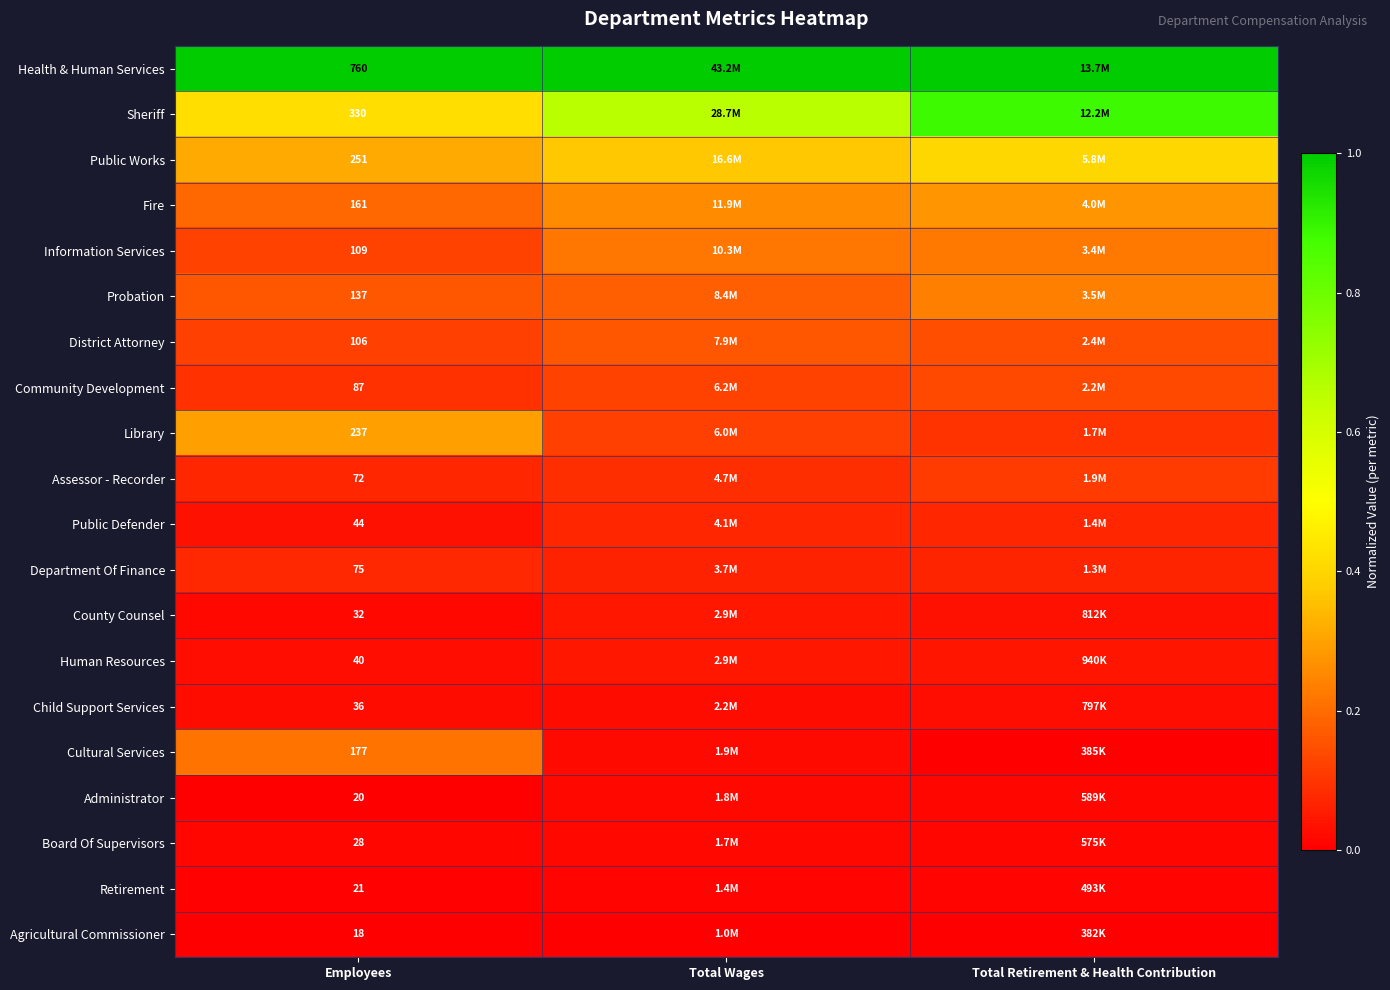

Rank the series at Employees from highest to lowest value.

Health & Human Services, Sheriff, Public Works, Library, Cultural Services, Fire, Probation, Information Services, District Attorney, Community Development, Department Of Finance, Assessor - Recorder, Public Defender, Human Resources, Child Support Services, County Counsel, Board Of Supervisors, Retirement, Administrator, Agricultural Commissioner